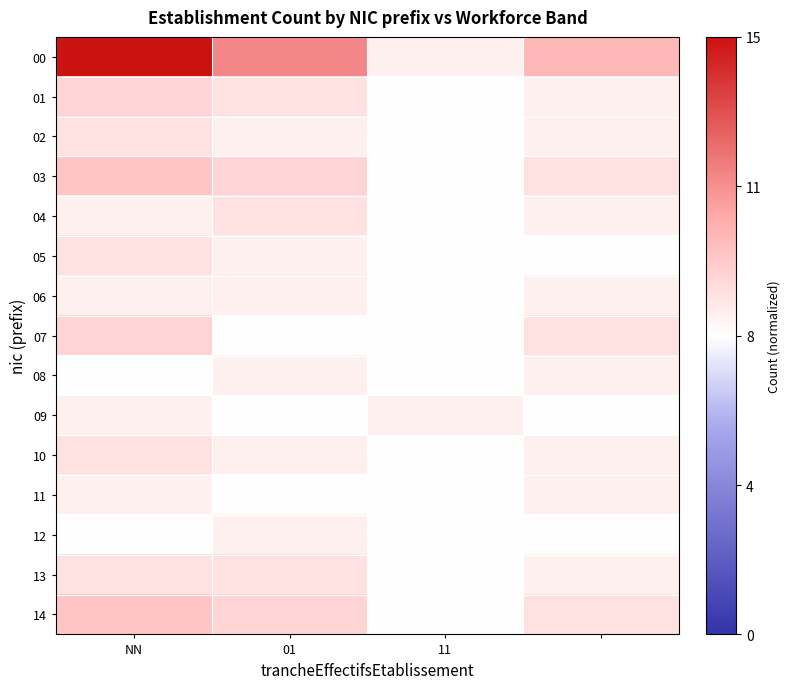

At which category is the sum across all series the highest?

NN